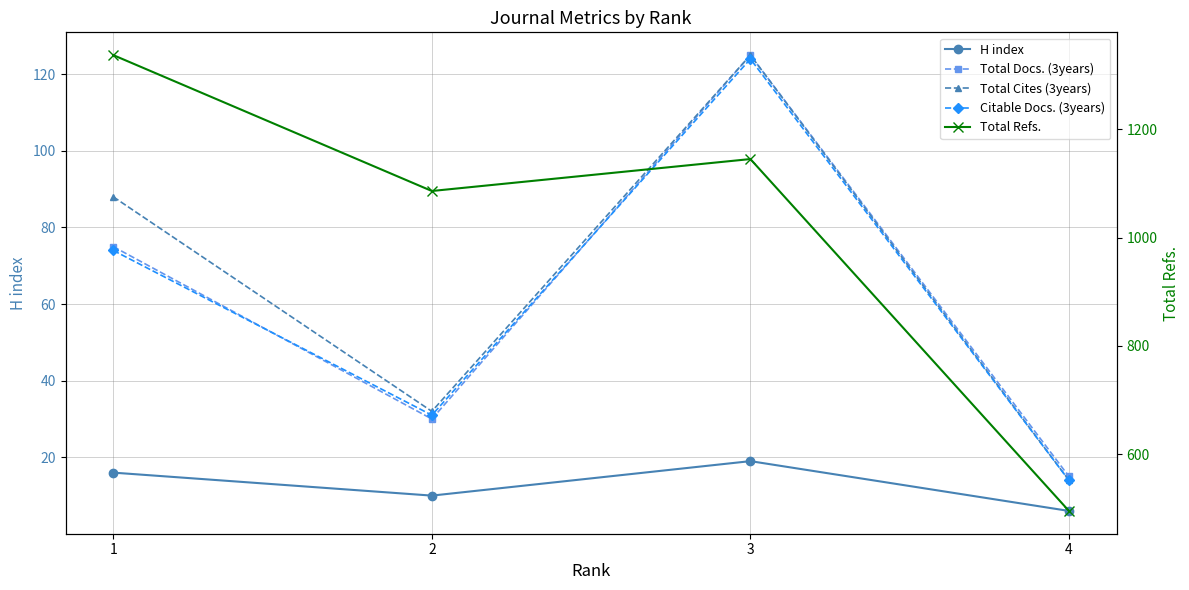

How many data points in H index are above 16?

1